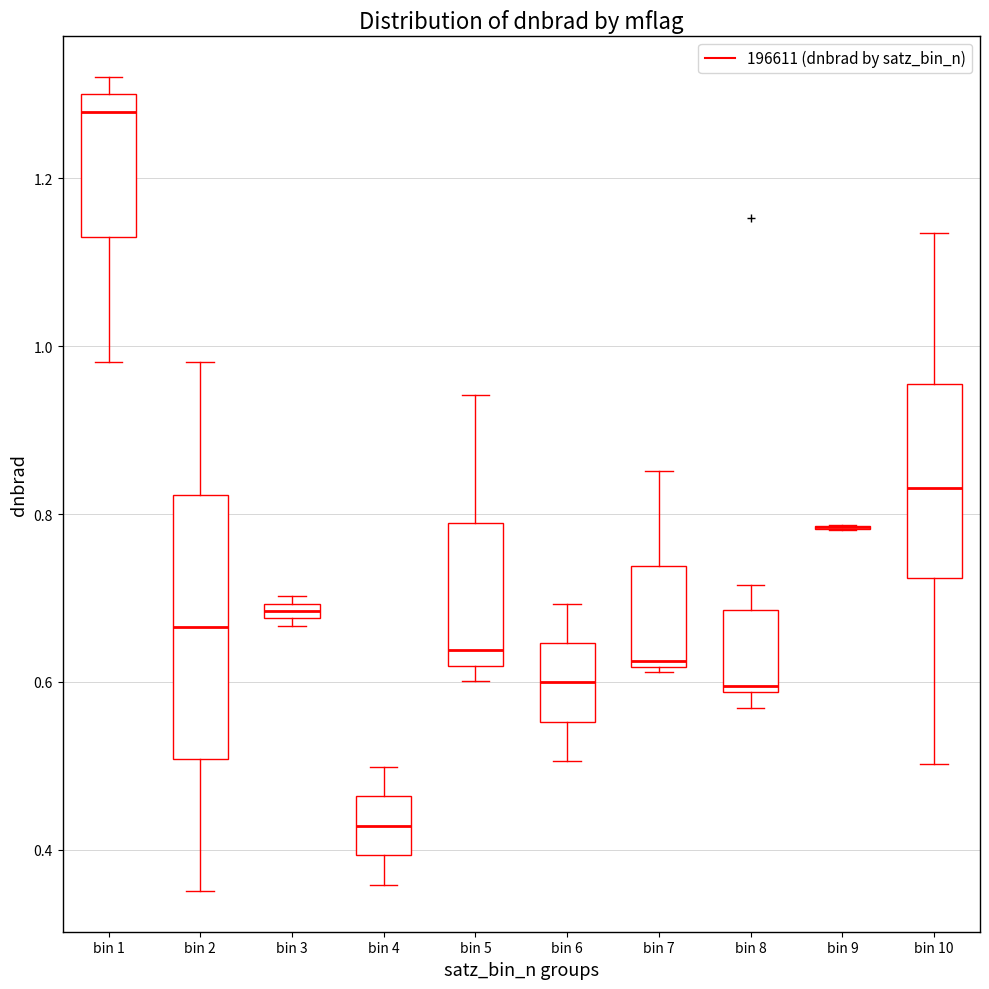

Where is the lower edge of the box for bin 8 on the y-axis? The values are not printed on the chart, so give them approximately, as read against the axis.

0.58